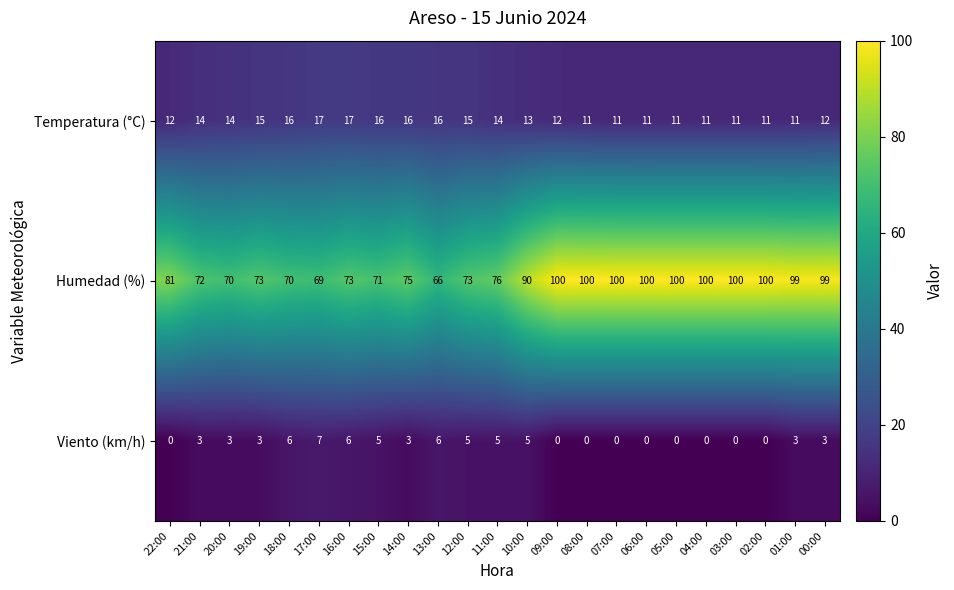

What is the maximum value for Viento (km/h)?

7